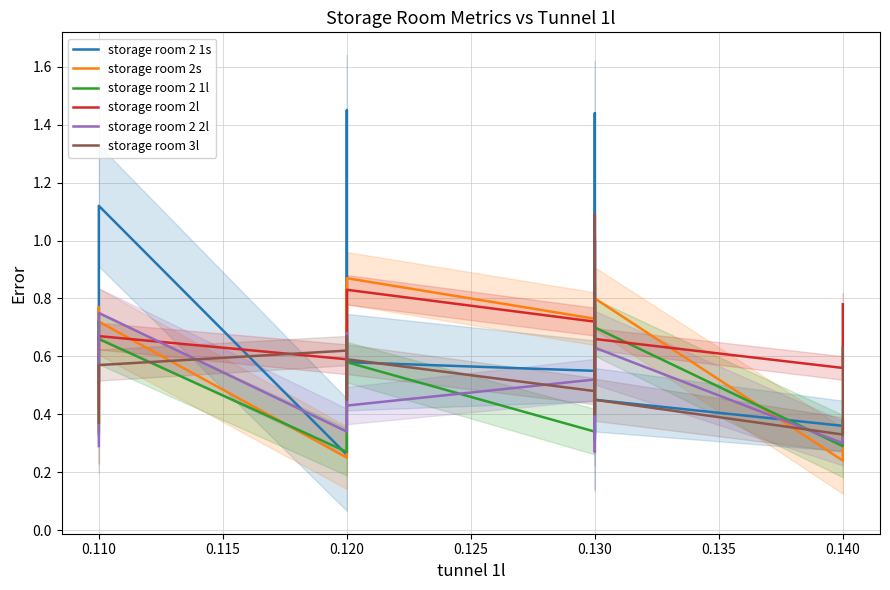

Reading left to right, transcribe all the data shown in this chart.

storage room 2 1s: 0.5	1.0	1.1	0.3	1.4	0.5	0.8	0.6	0.6	1.0	0.5	0.3	1.4	0.9	0.8	0.5	0.5	0.4	0.3
storage room 2s: 0.3	0.8	0.7	0.2	0.4	0.8	0.4	0.9	0.7	0.6	0.5	0.4	0.7	0.7	0.7	0.8	0.8	0.2	0.4
storage room 2 1l: 0.3	0.7	0.7	0.3	0.6	0.7	0.6	0.6	0.3	0.7	0.3	0.3	0.8	0.6	0.8	0.7	0.7	0.3	0.4
storage room 2l: 0.4	0.7	0.7	0.6	0.6	0.7	0.8	0.8	0.7	0.7	0.5	0.6	0.6	0.7	0.8	0.7	0.7	0.6	0.8
storage room 2 2l: 0.3	0.6	0.8	0.3	0.4	0.7	0.6	0.4	0.5	0.6	0.3	0.3	0.9	1.0	0.3	0.6	0.6	0.3	0.3
storage room 3l: 0.4	0.4	0.6	0.6	0.7	0.5	0.5	0.6	0.5	0.7	0.4	0.6	1.1	0.8	0.6	0.5	0.5	0.3	0.6